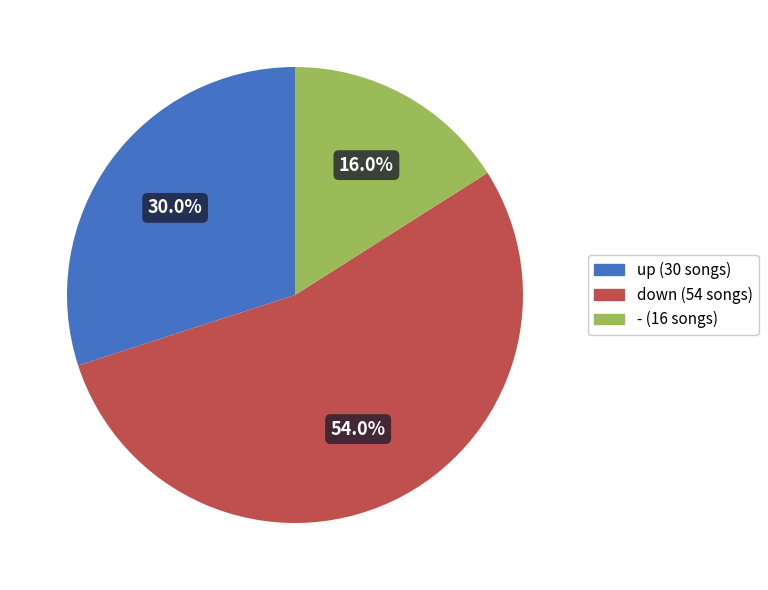

To the nearest percent, what percentage of the pie is up?

30%